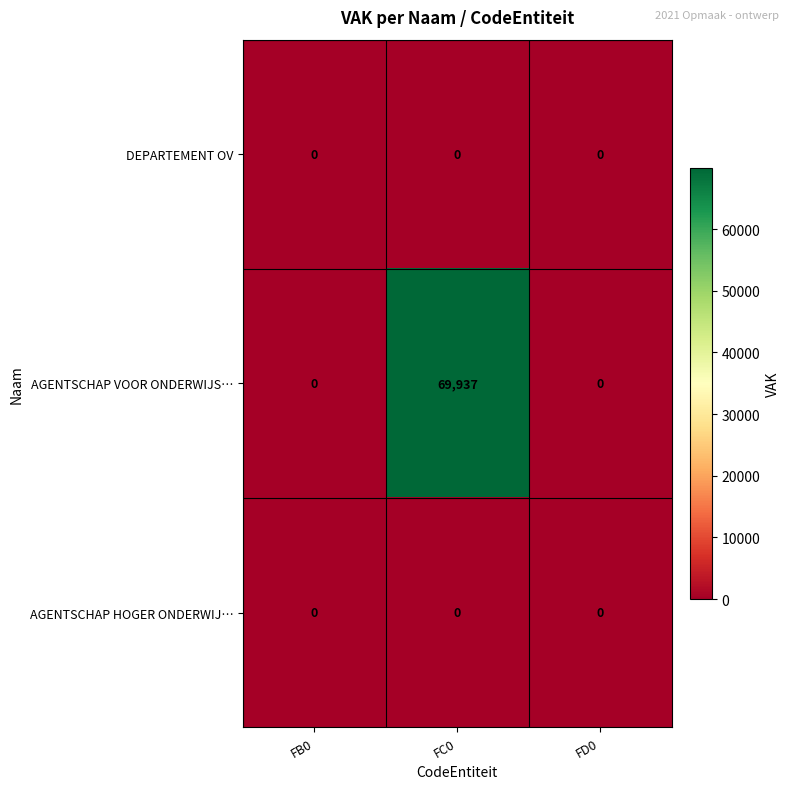

What is the difference between the maximum and minimum values in the AGENTSCHAP VOOR ONDERWIJS… series?

69937